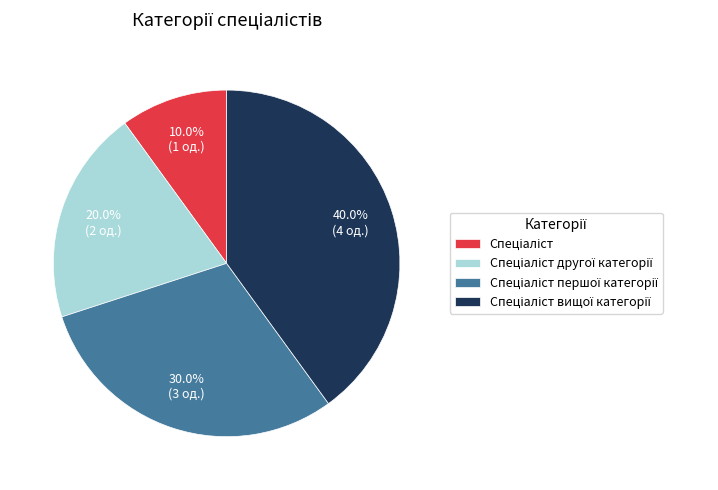

Is there any slice that represents more than half of the pie?

No